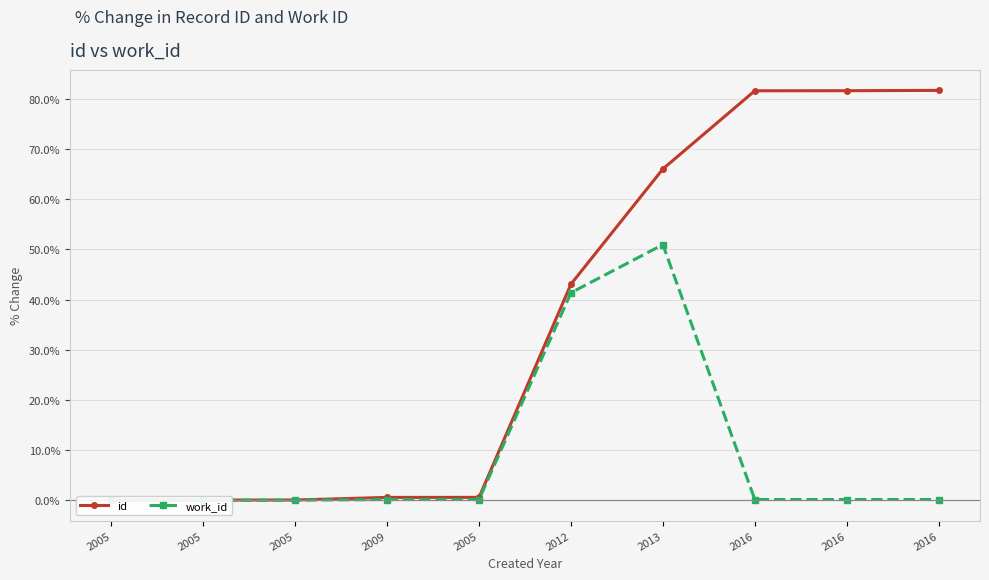

How many data points in work_id are above 0?

7